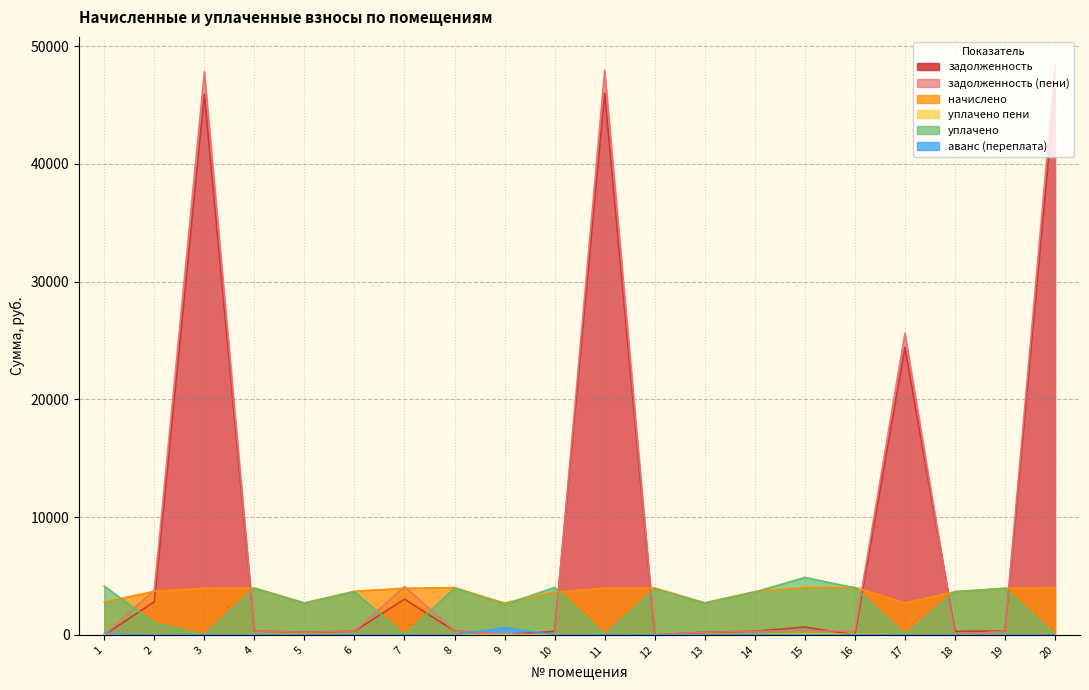

What is the difference between the second highest and minimum values in the уплачено пени series?

56.0